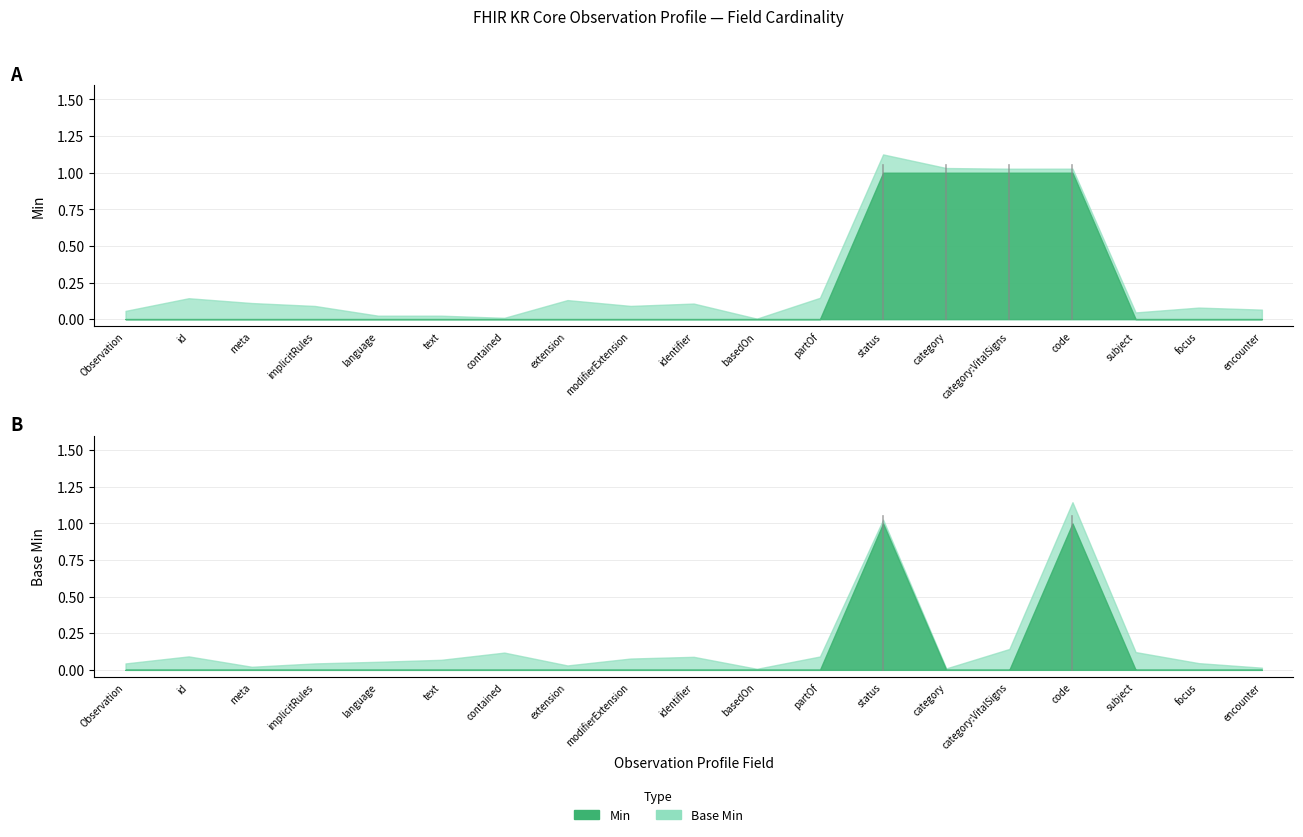

True or false: Min and Base Min intersect in this chart.

False